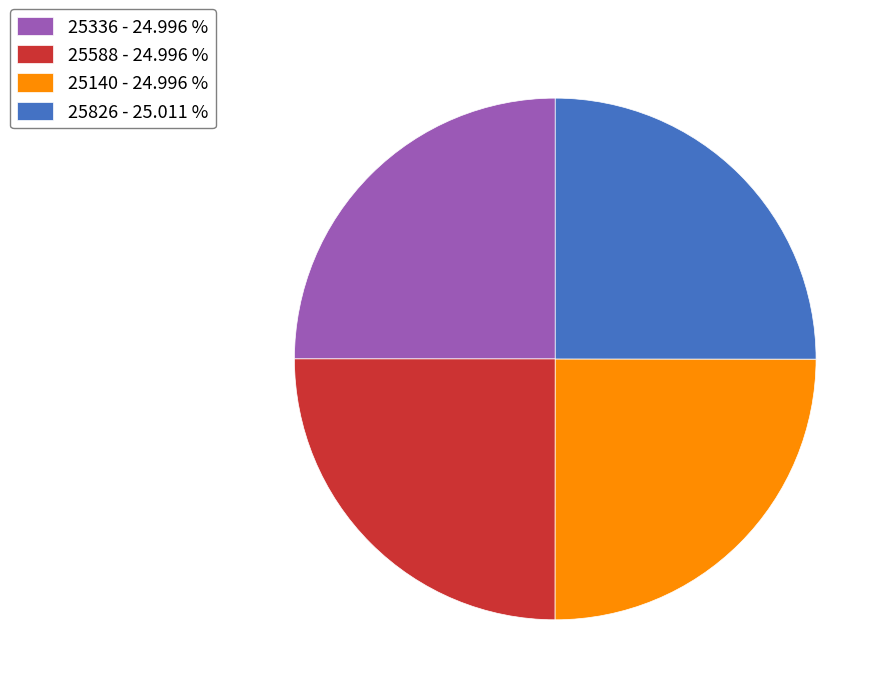

True or false: 25336 accounts for 25% of the total.

True